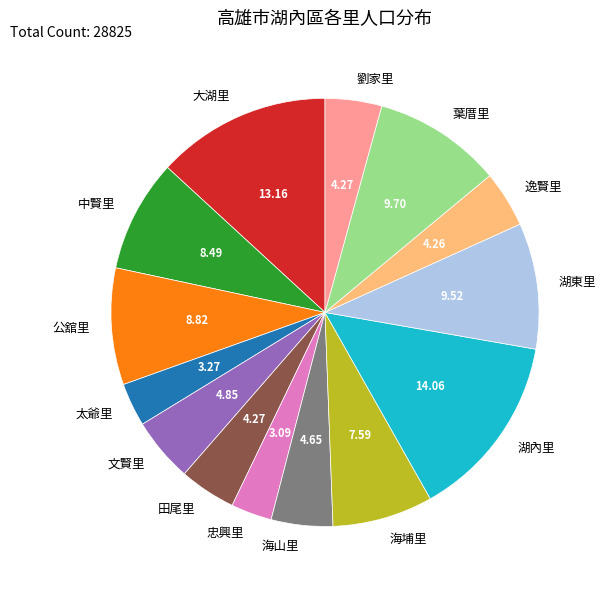

The 逸賢里 slice represents 15% of the pie. True or false?

False